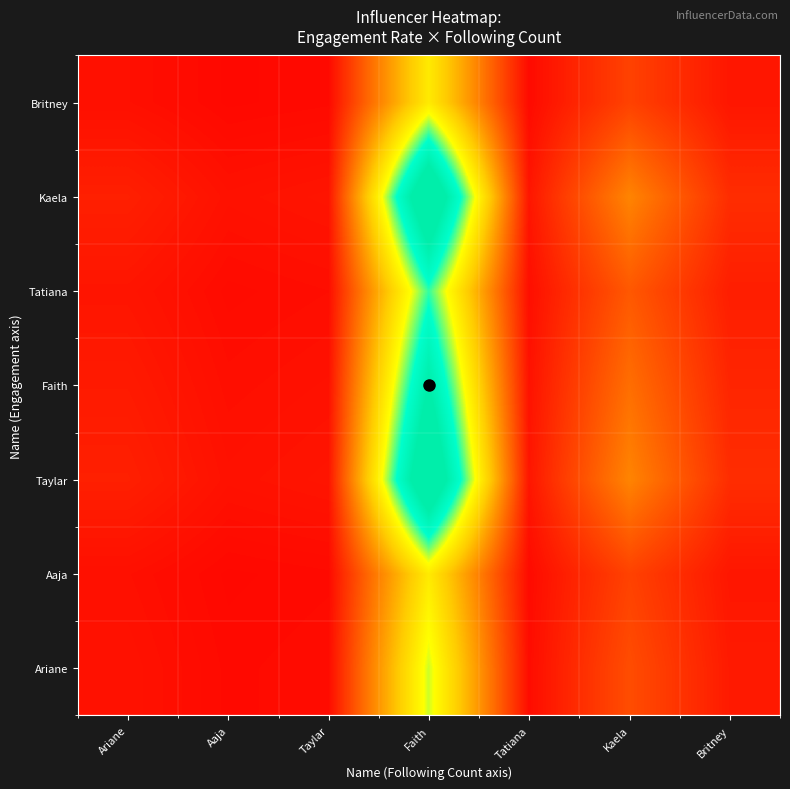

Between Taylar and Faith, which series saw the biggest shift?

Taylar